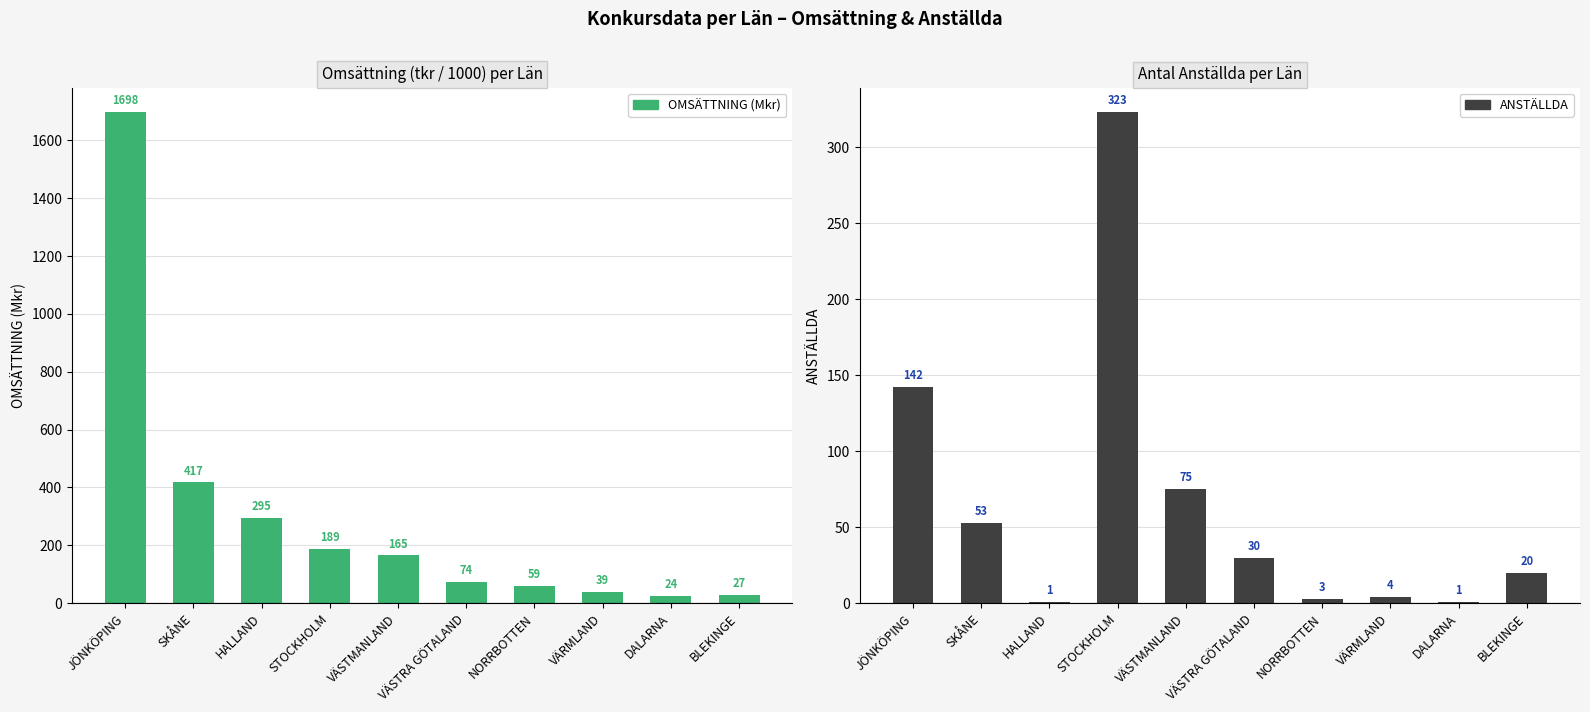

Are the bars horizontal?

No